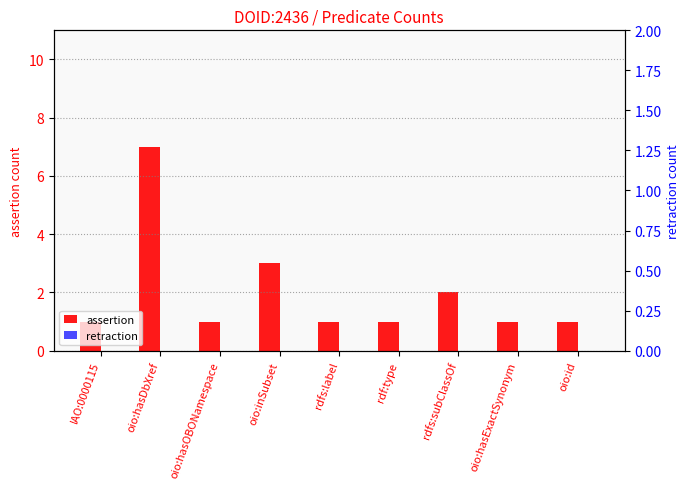

Which series has the largest total across all categories?

assertion